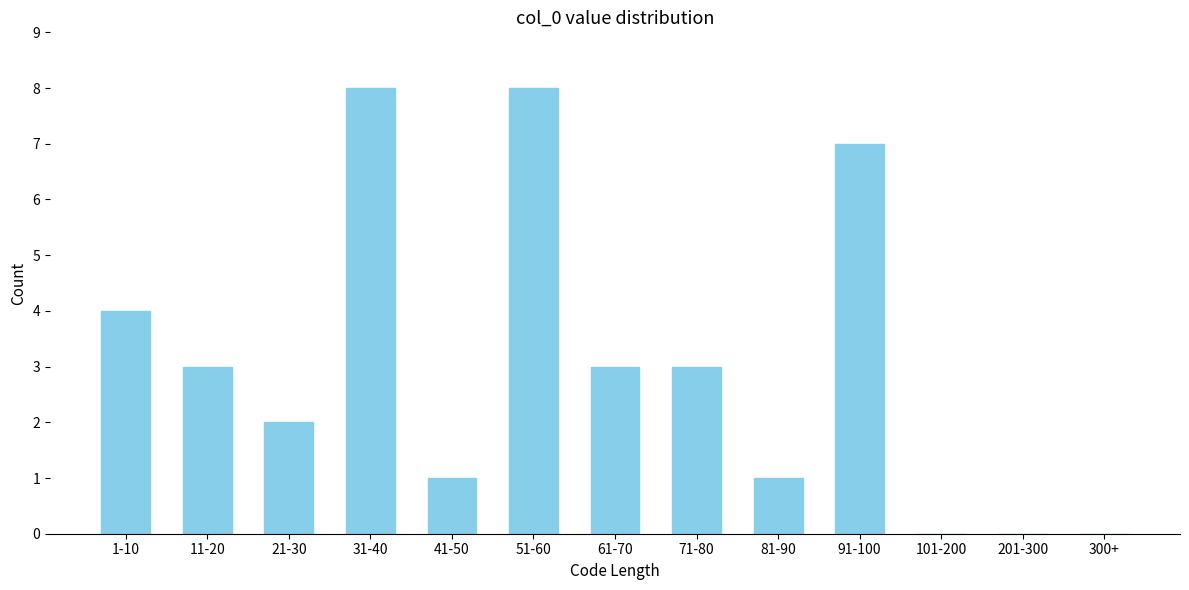

Reading left to right, list all the values displayed in this chart.

1-10=4	11-20=3	21-30=2	31-40=8	41-50=1	51-60=8	61-70=3	71-80=3	81-90=1	91-100=7	101-200=0	201-300=0	300+=0